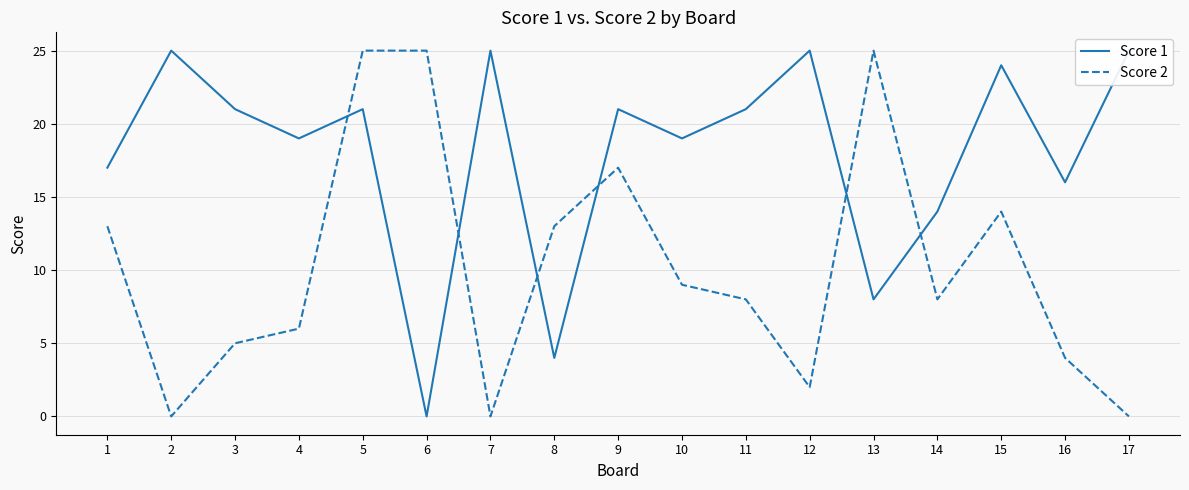

How many data points does each series have?

17